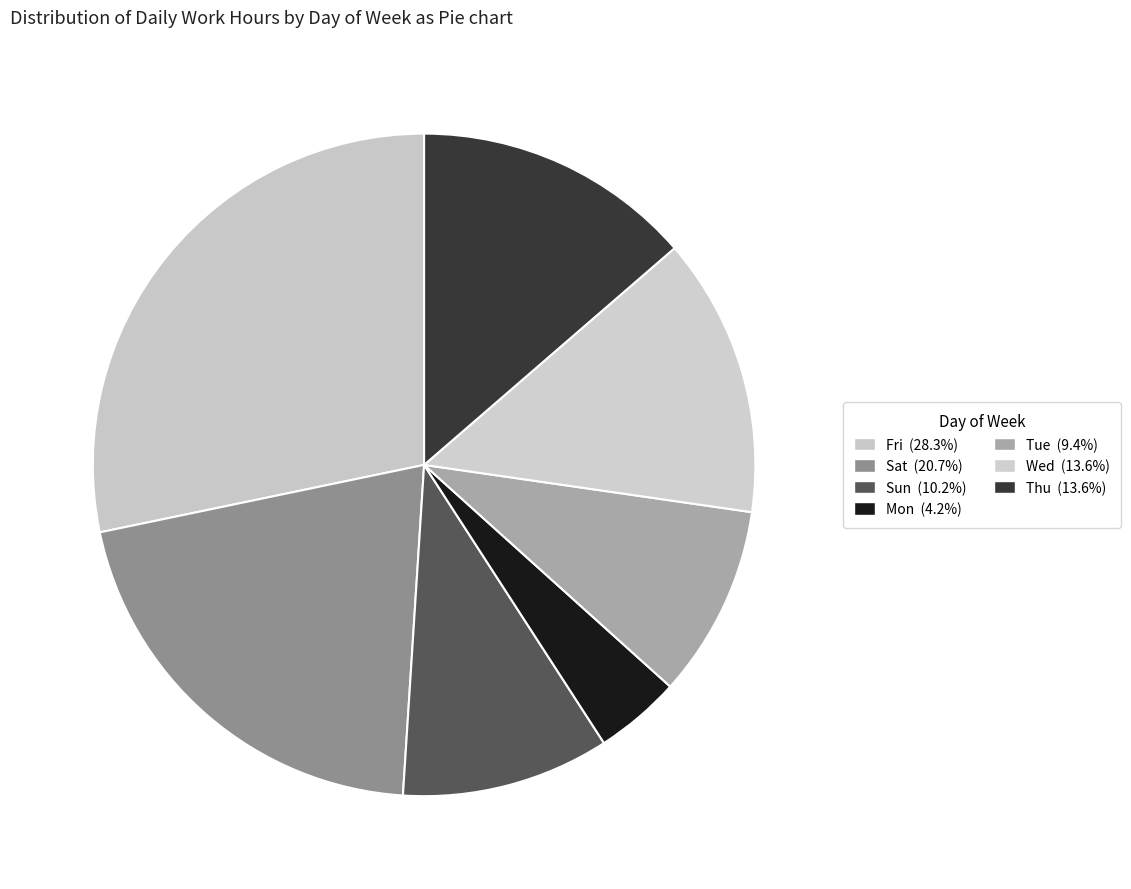

How many segments does this pie chart have?

7